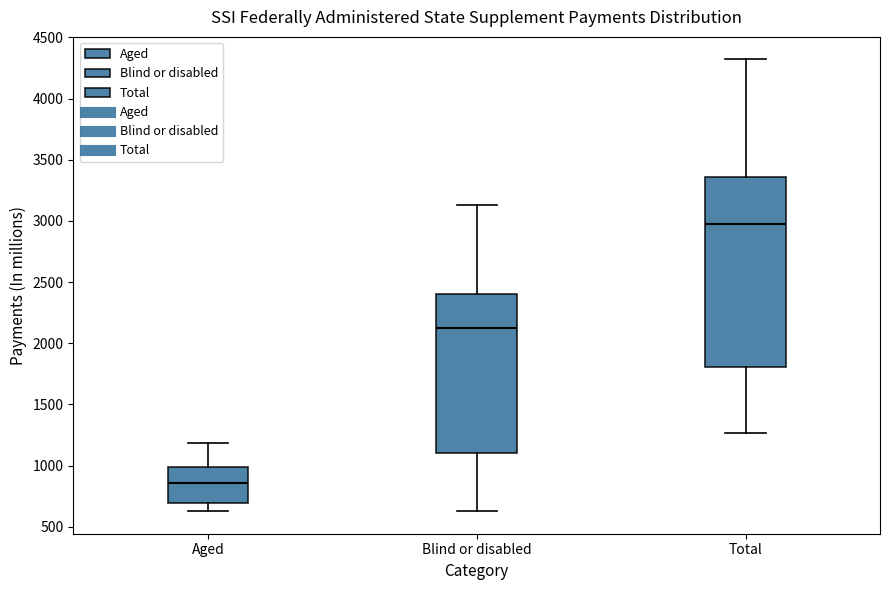

Comparing the boxes themselves (not the whiskers), which one is the tallest?

Total